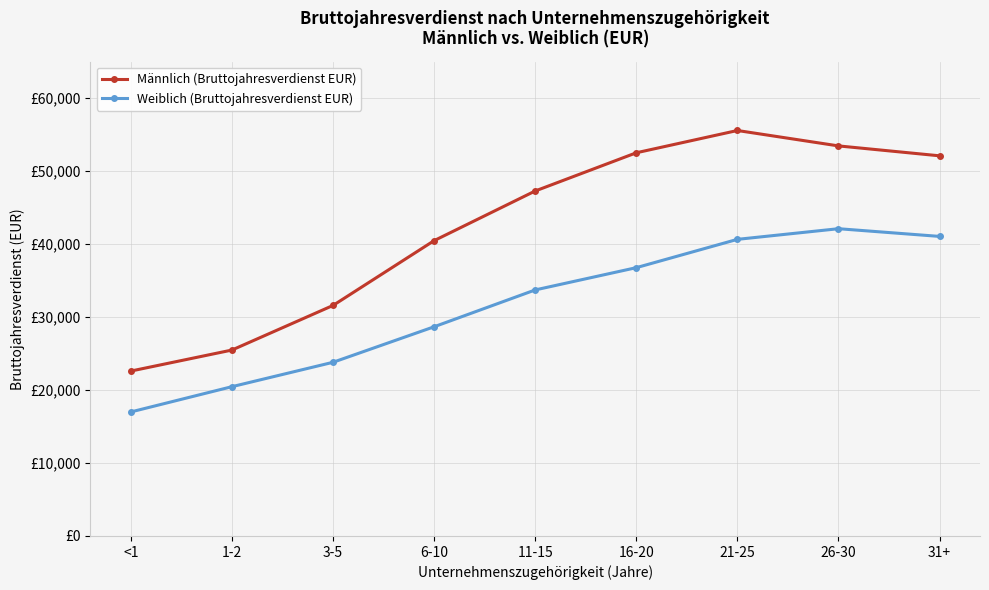

Where is Männlich (Bruttojahresverdienst EUR) nearest to the value 39070?

6-10